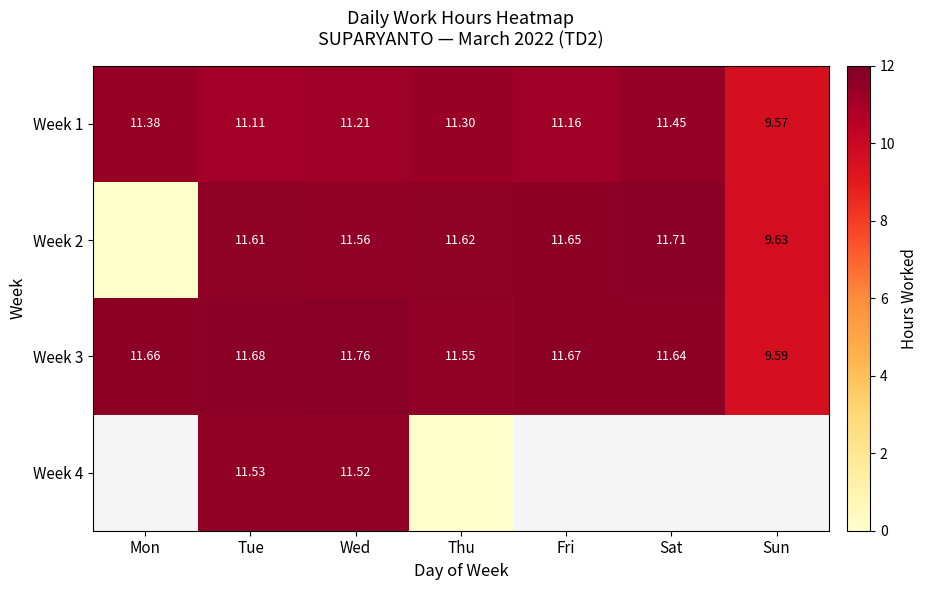

What is the spread (max minus min) of values at Thu?

11.6